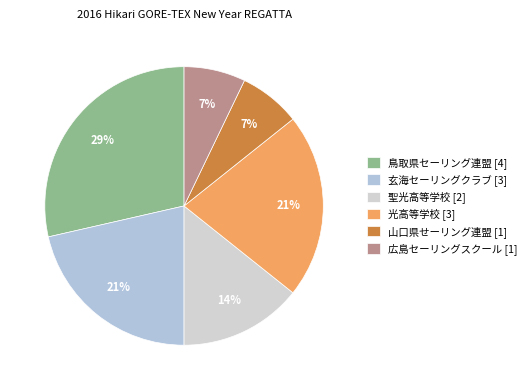

What is the largest slice in the pie chart?

鳥取県セーリング連盟